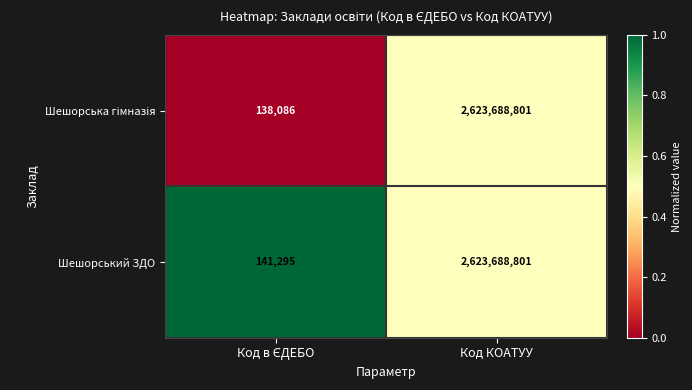

What is the smallest value displayed?

138086